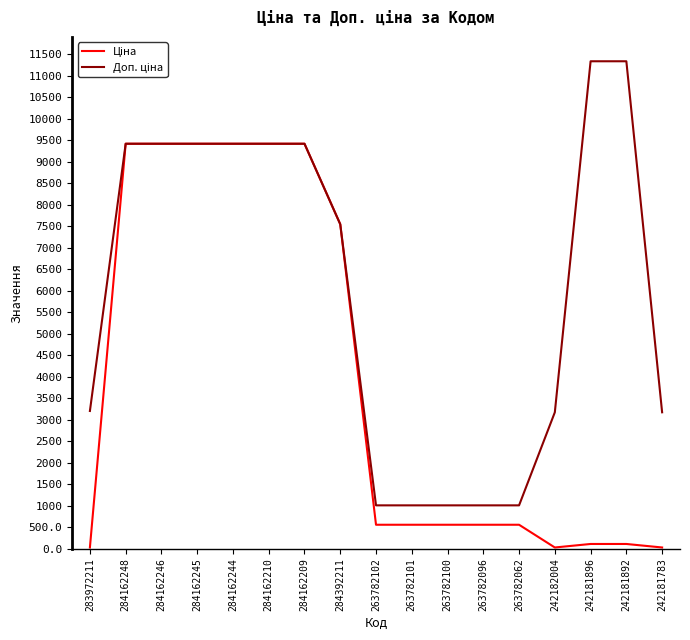

What is the total value across all series at 263782101?

1571.2